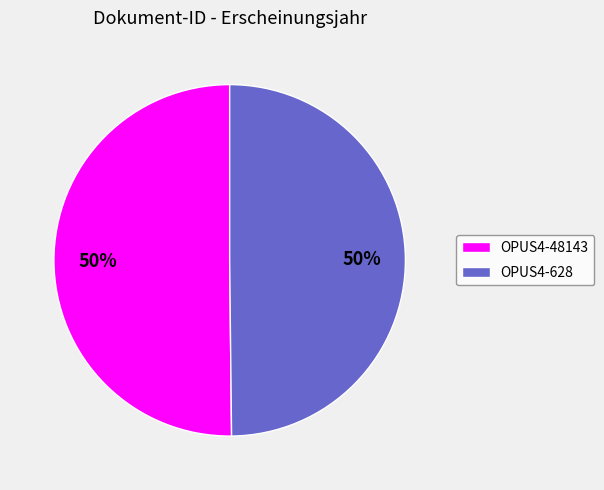

Do OPUS4-48143 and OPUS4-628 together represent more than half of the pie?

Yes